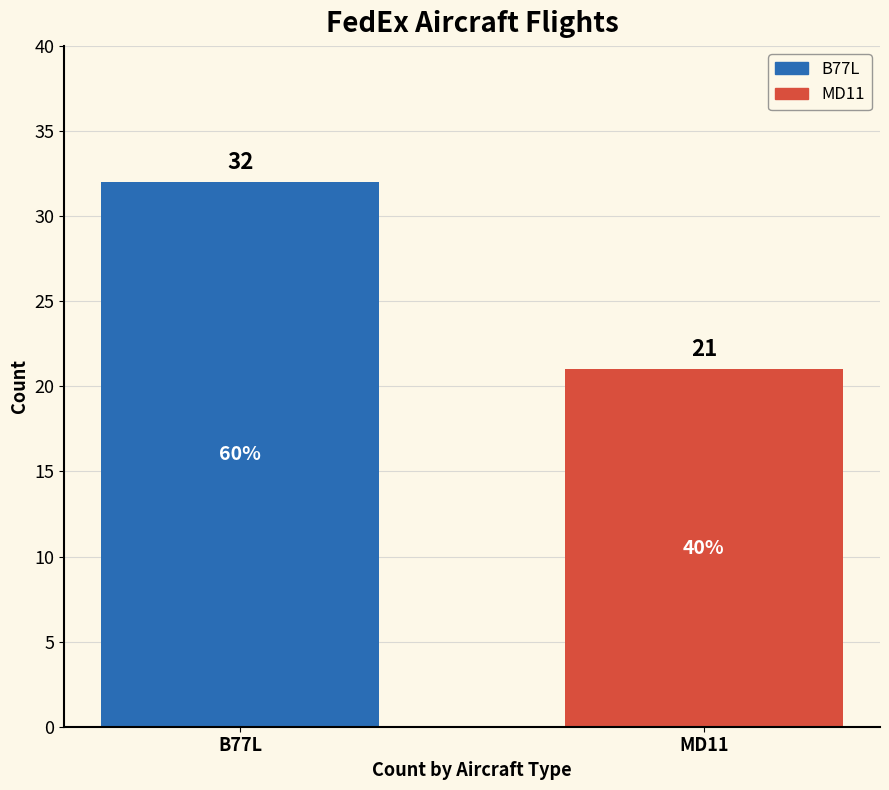

List the series in order of their overall mean, lowest first.

MD11, B77L